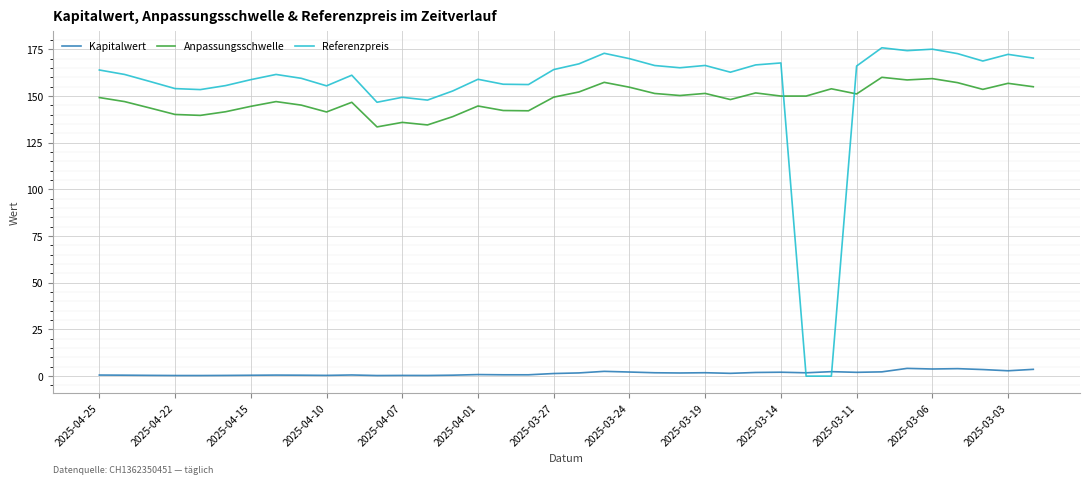

True or false: Anpassungsschwelle and Kapitalwert intersect in this chart.

False